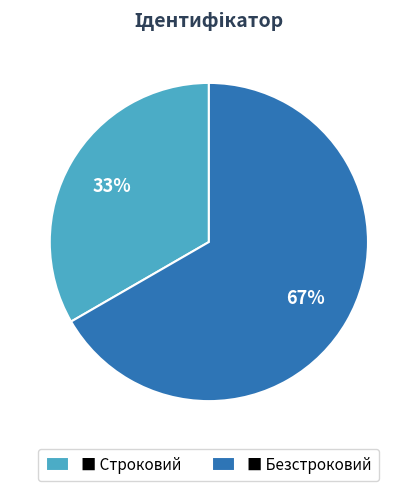

Do ■ Строковий and ■ Безстроковий together represent more than half of the pie?

Yes